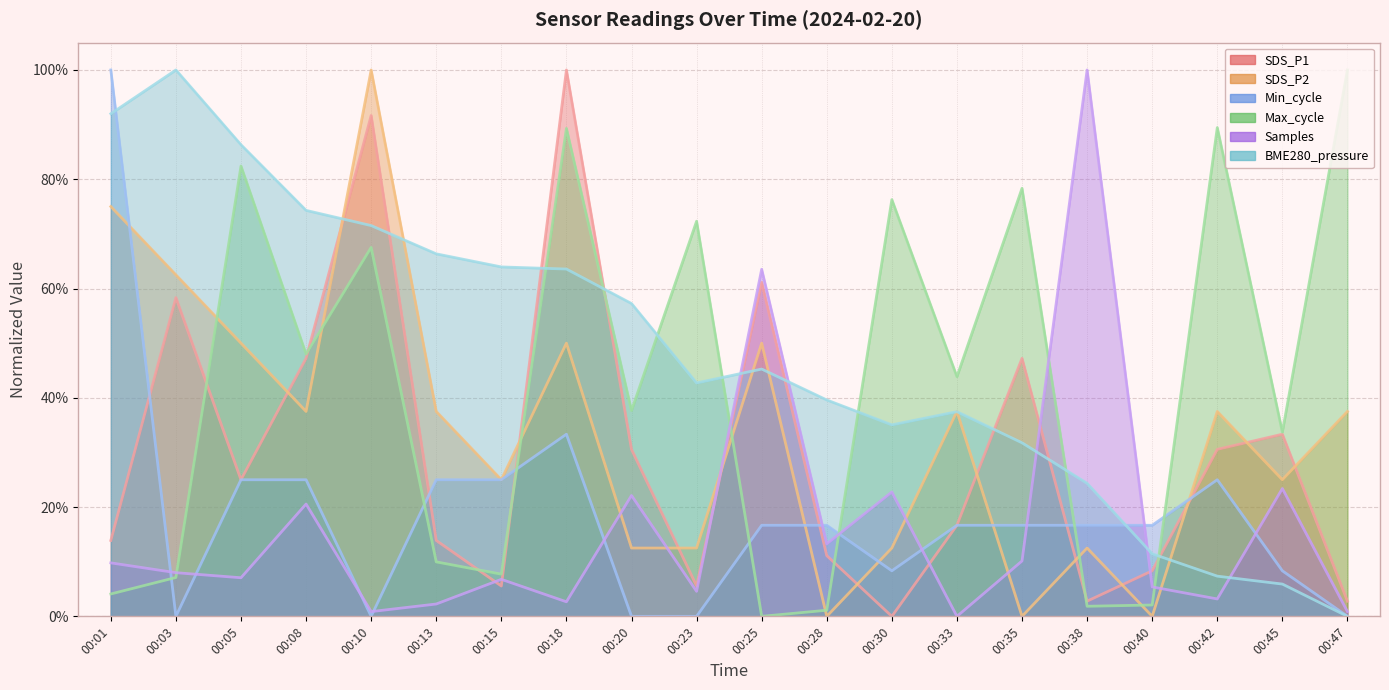

Reading left to right, extract all data points from this chart.

SDS_P1: 0.1	0.6	0.2	0.5	0.9	0.1	0.1	1.0	0.3	0.1	0.6	0.1	0.0	0.2	0.5	0.0	0.1	0.3	0.3	0.0
SDS_P2: 0.7	0.6	0.5	0.4	1.0	0.4	0.2	0.5	0.1	0.1	0.5	0.0	0.1	0.4	0.0	0.1	0.0	0.4	0.2	0.4
Min_cycle: 1.0	0.0	0.2	0.2	0.0	0.2	0.2	0.3	0.0	0.0	0.2	0.2	0.1	0.2	0.2	0.2	0.2	0.2	0.1	0.0
Max_cycle: 0.0	0.1	0.8	0.5	0.7	0.1	0.1	0.9	0.4	0.7	0.0	0.0	0.8	0.4	0.8	0.0	0.0	0.9	0.3	1.0
Samples: 0.1	0.1	0.1	0.2	0.0	0.0	0.1	0.0	0.2	0.0	0.6	0.1	0.2	0.0	0.1	1.0	0.1	0.0	0.2	0.0
BME280_pressure: 0.9	1.0	0.9	0.7	0.7	0.7	0.6	0.6	0.6	0.4	0.5	0.4	0.4	0.4	0.3	0.2	0.1	0.1	0.1	0.0